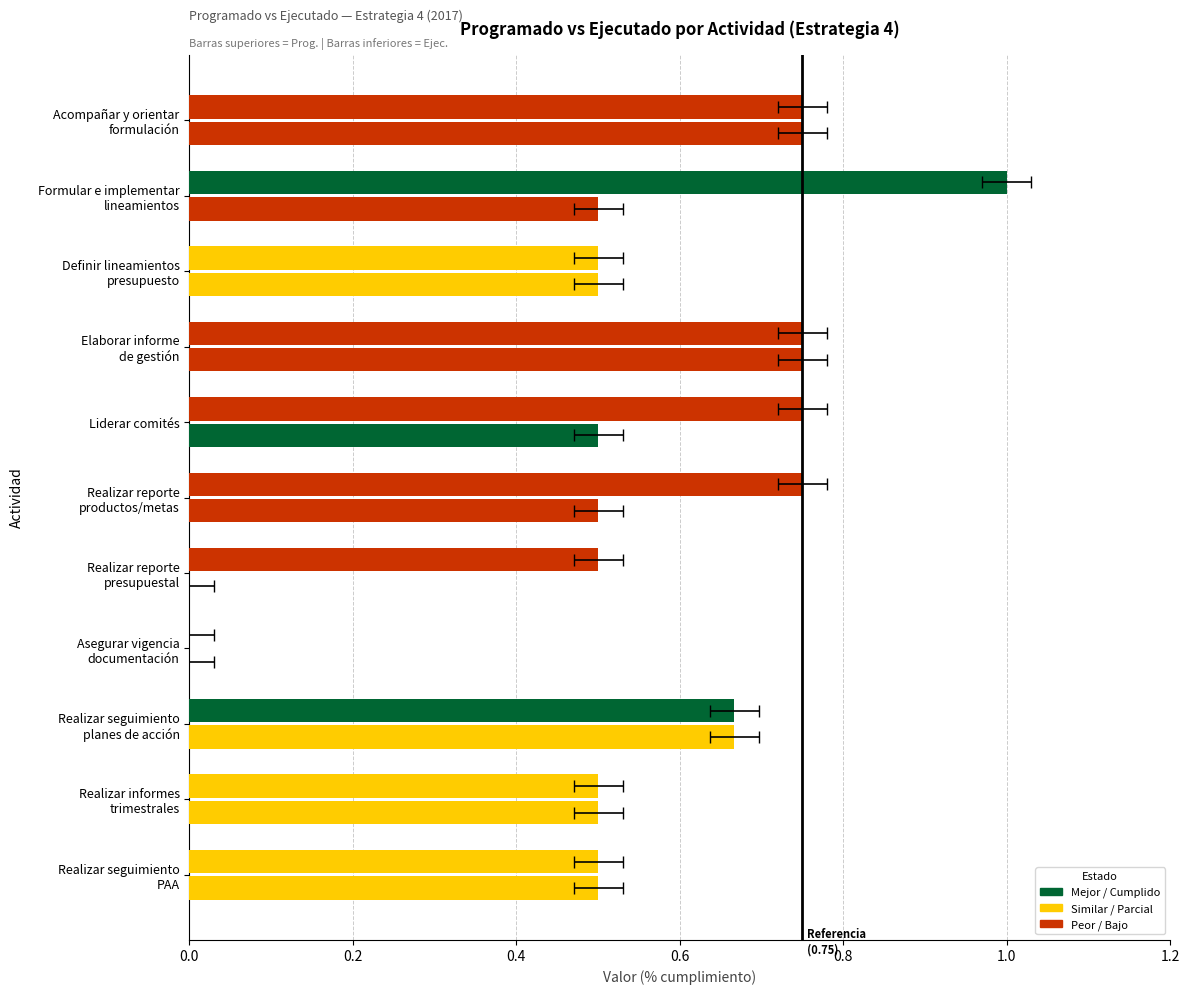

What is the difference between the maximum and minimum values?

1